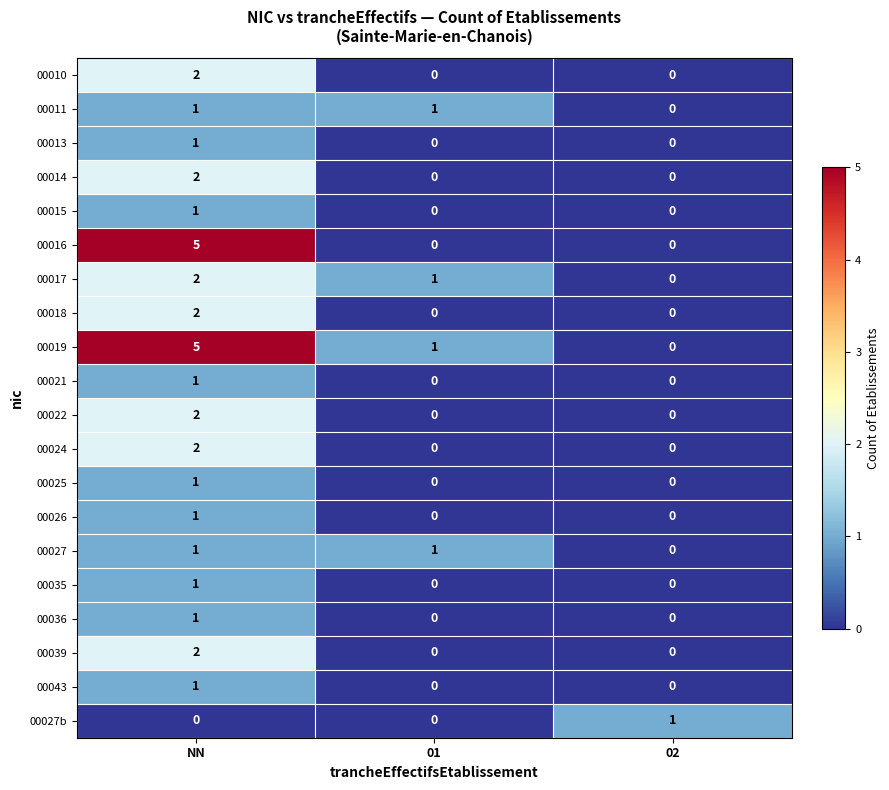

What is the spread (max minus min) of values at NN?

5